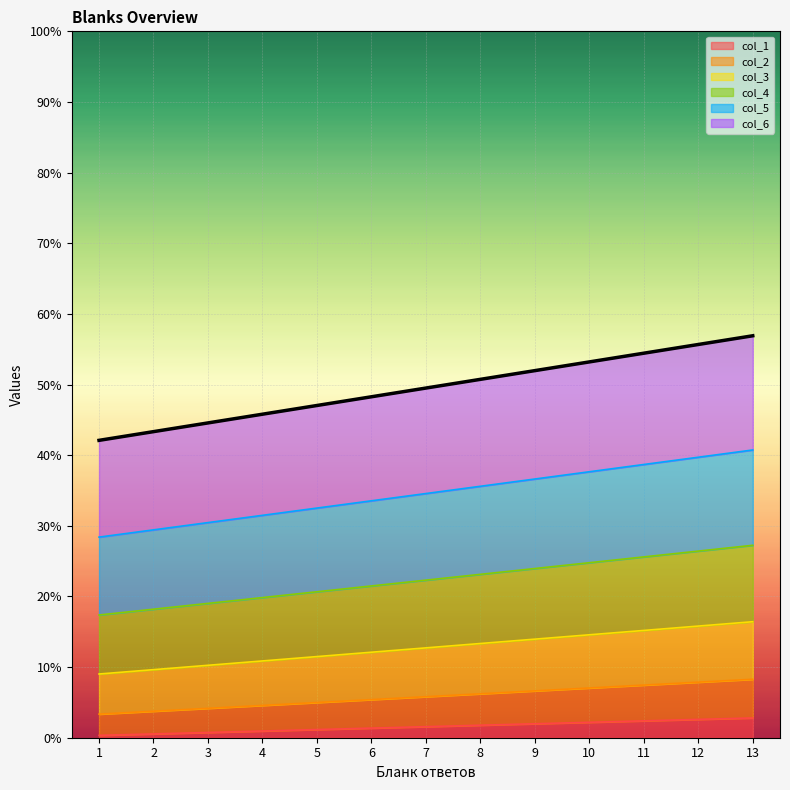

How many values in the col_5 series are below 34?

6